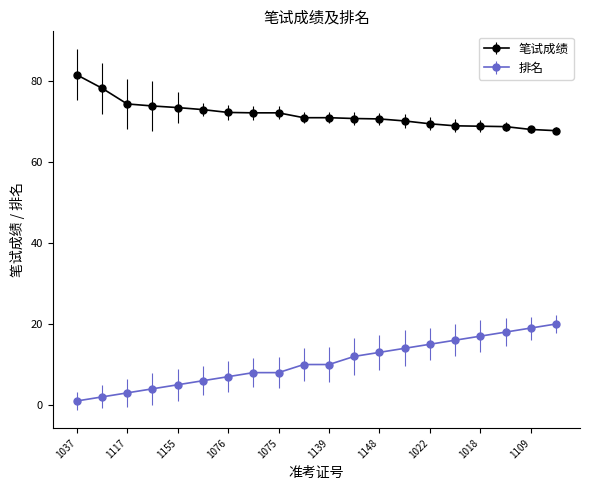

How many lines are shown in the chart?

2